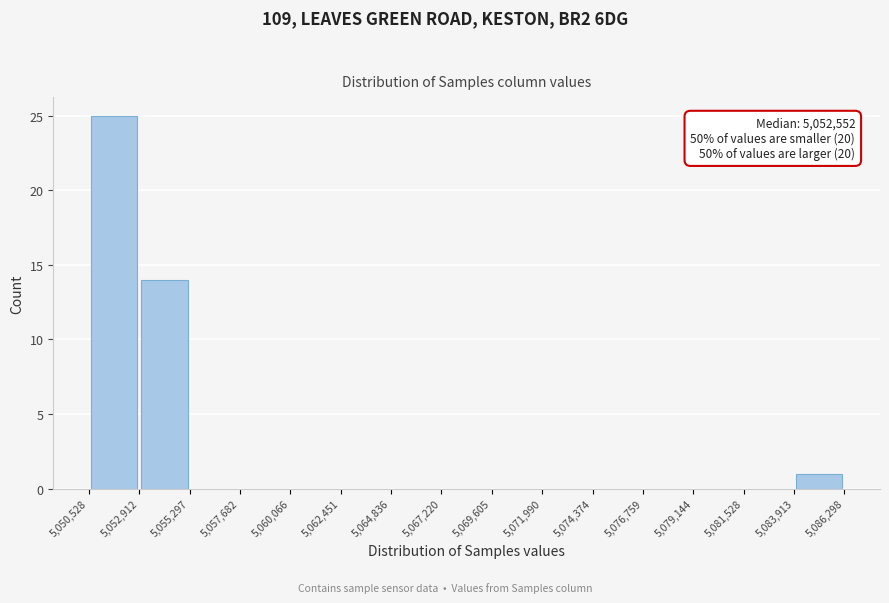

Over which range of the x-axis is the bar tallest?

5,050,528 to 5,052,912